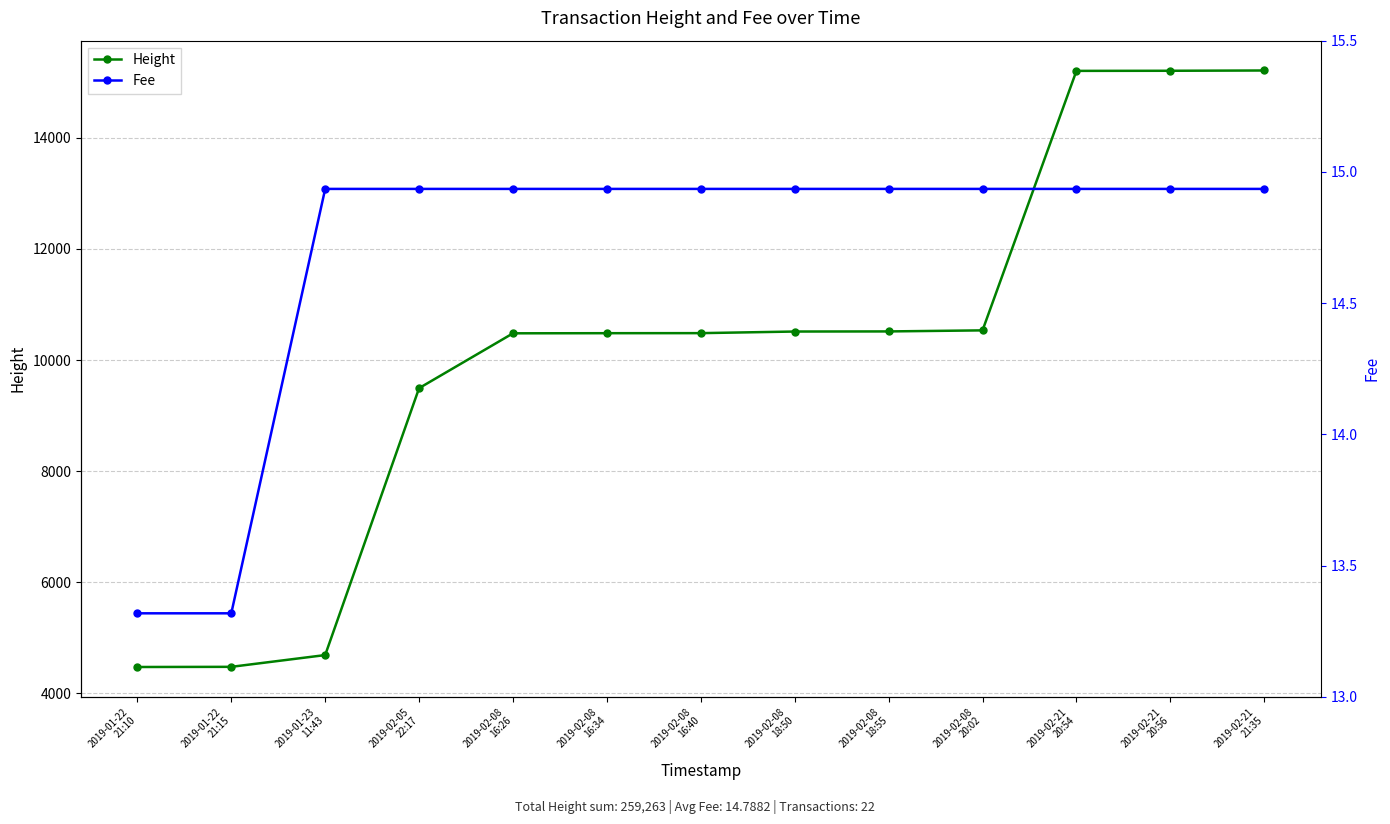

True or false: Height has a value of 4684.0 at 2019-01-23
11:43.

True